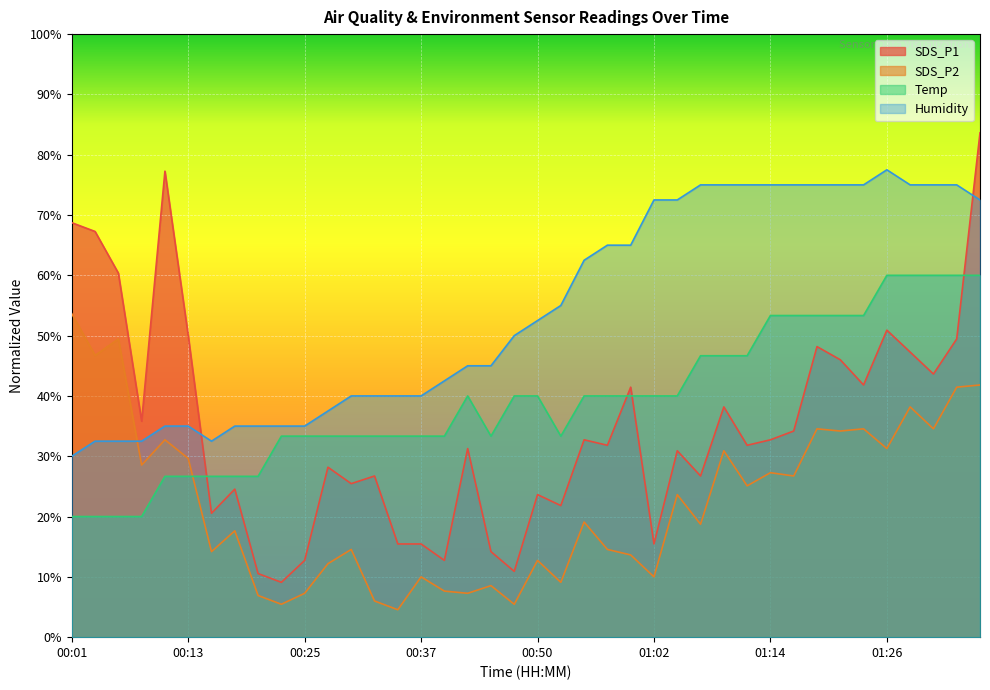

Between 01:19 and 00:32, which is larger?

01:19